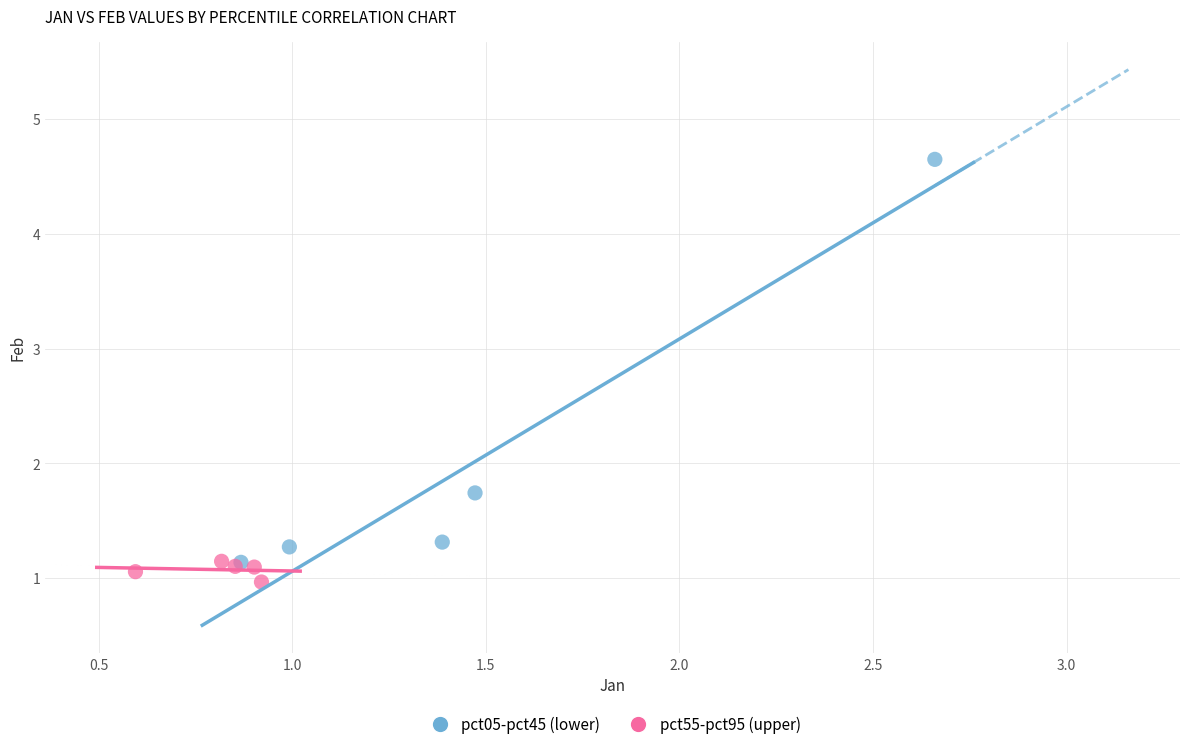

Which series has the widest spread of Y values?

pct05-pct45 (lower)